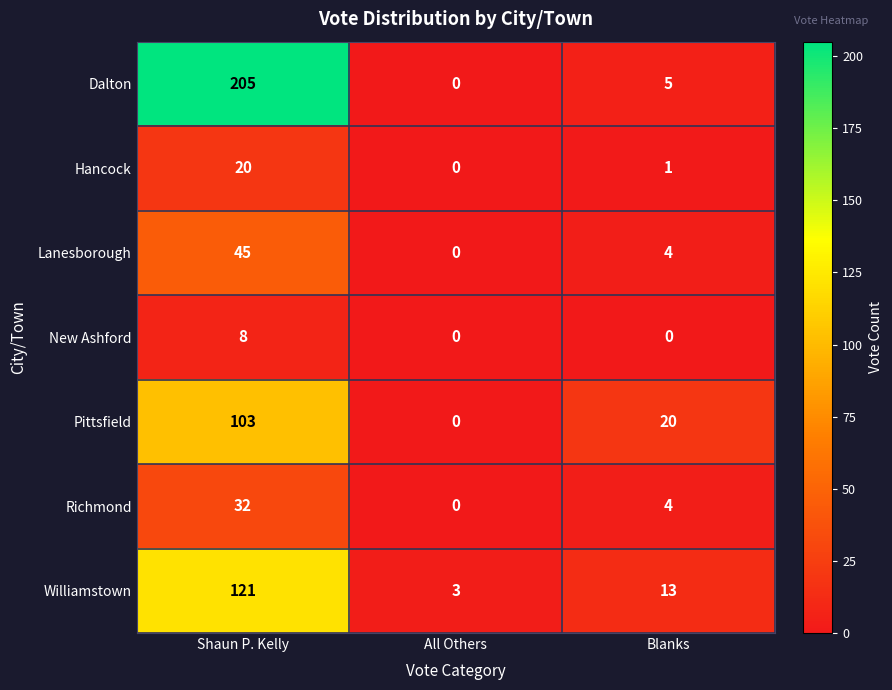

At which label is Williamstown closest to 62?

Blanks